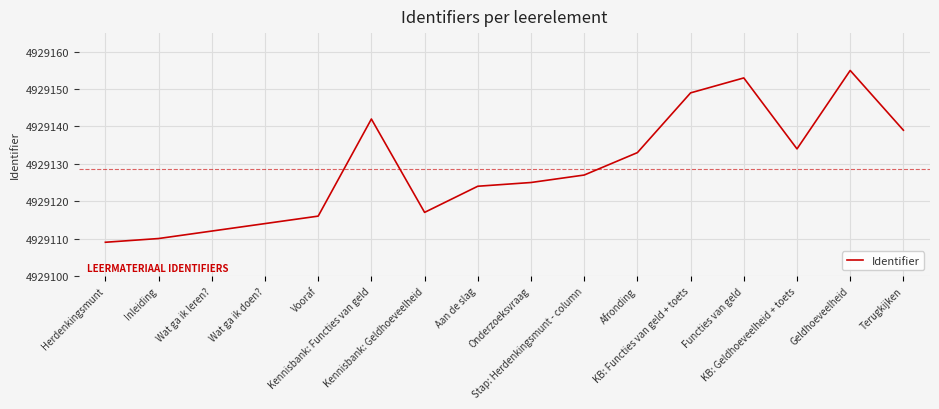

Where is the data nearest to the value 4929132?

Afronding